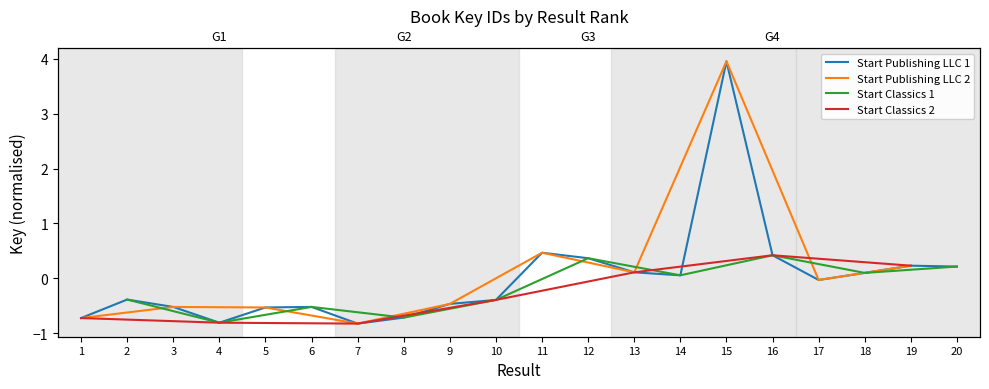

List the labels in order of value, largest first.

15, 11, 16, 12, 19, 20, 13, 18, 14, 17, 2, 10, 9, 6, 3, 5, 8, 1, 4, 7